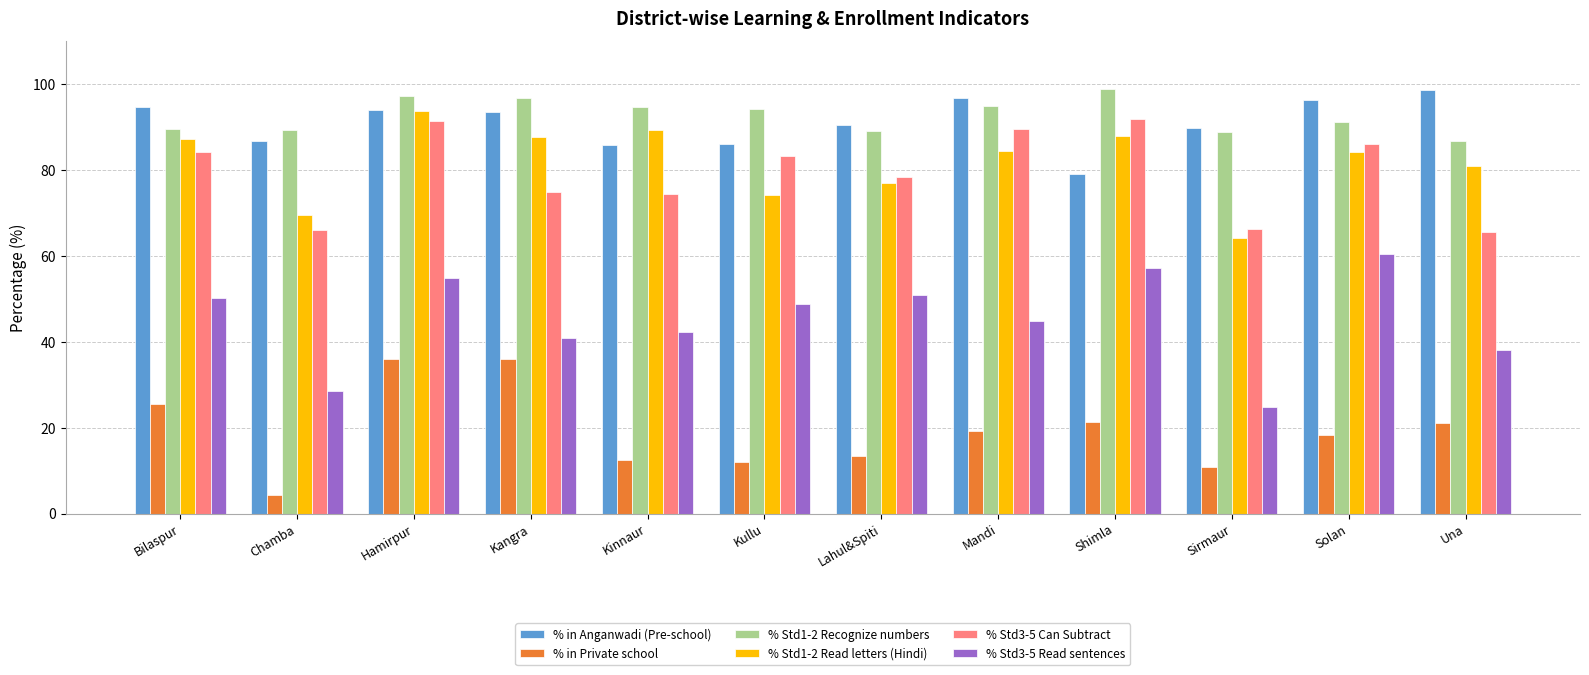

At which category does the chart reach its minimum across all series?

Chamba